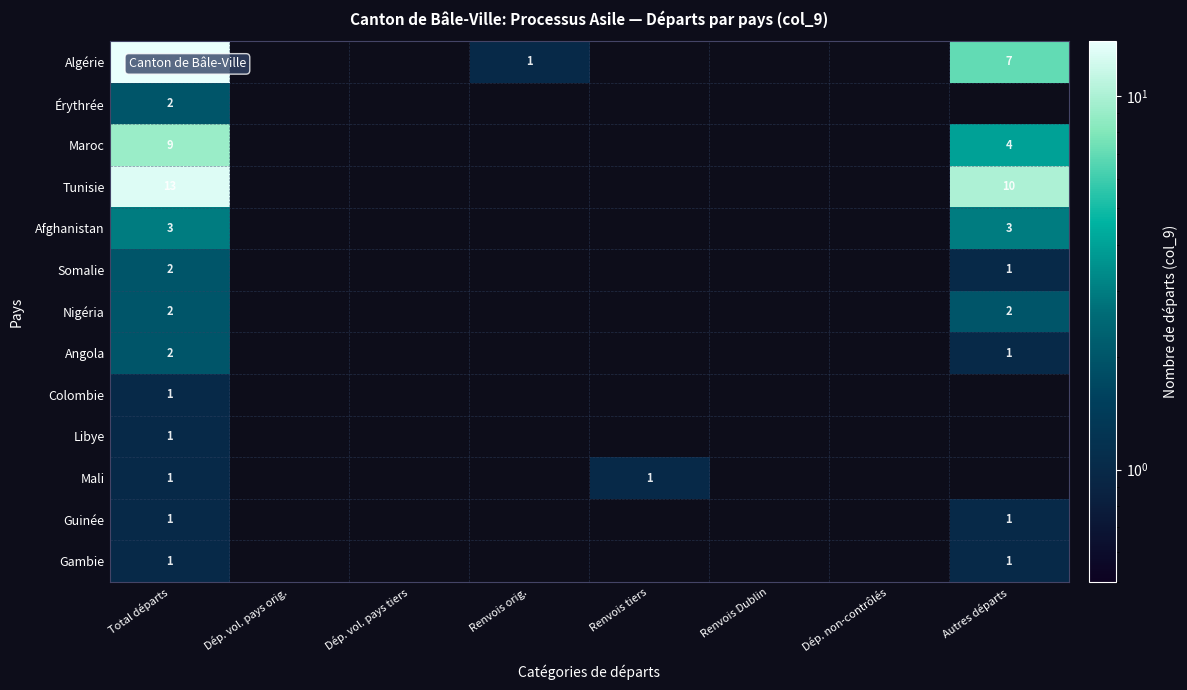

Is it true that Algérie equals 14 at Total départs?

True